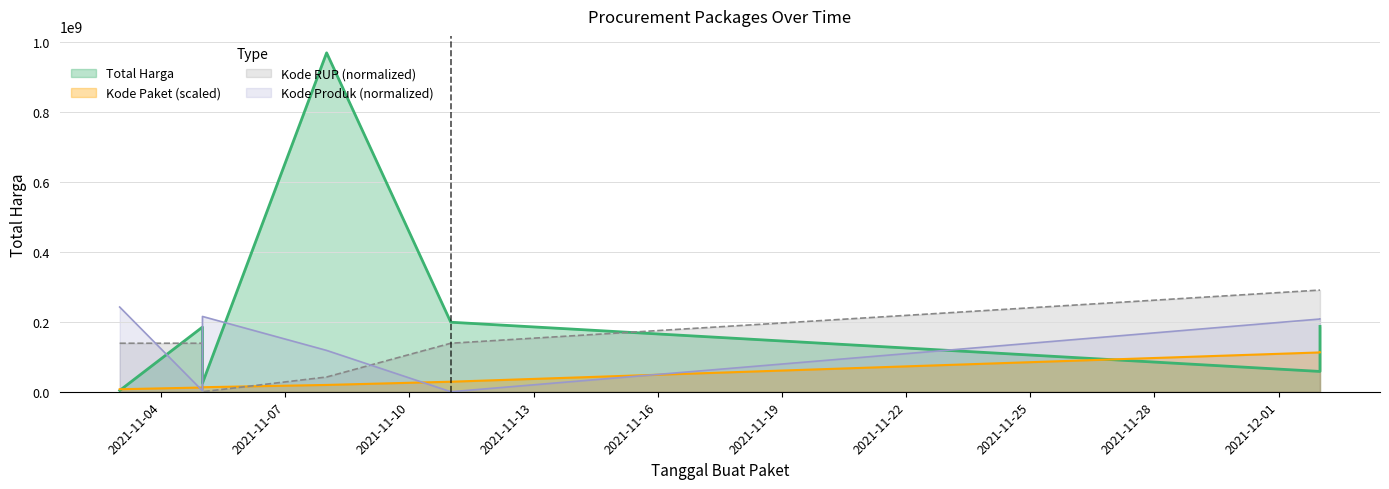

Rank the categories by Kode Paket value from highest to lowest.

2021-12-02, 2021-12-02, 2021-11-11, 2021-11-08, 2021-11-05, 2021-11-05, 2021-11-03